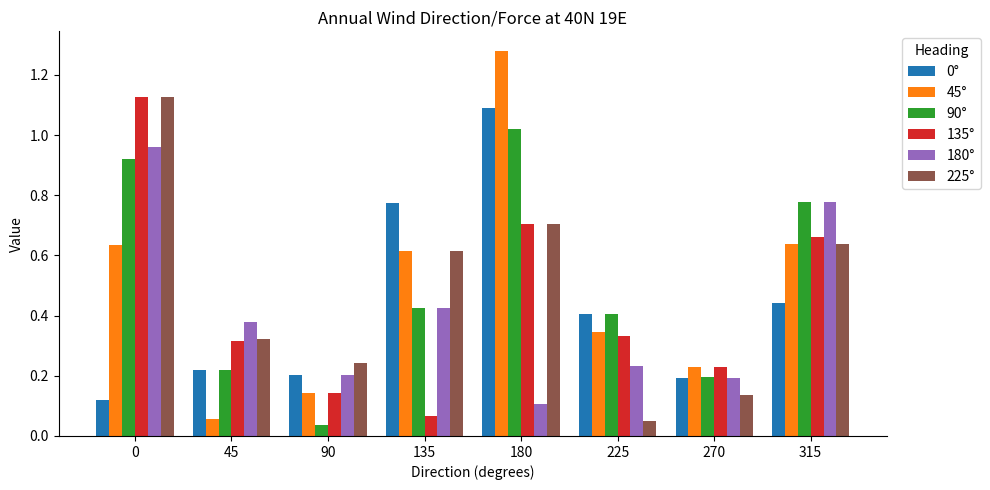

What is the sum of all 135° values?

3.6